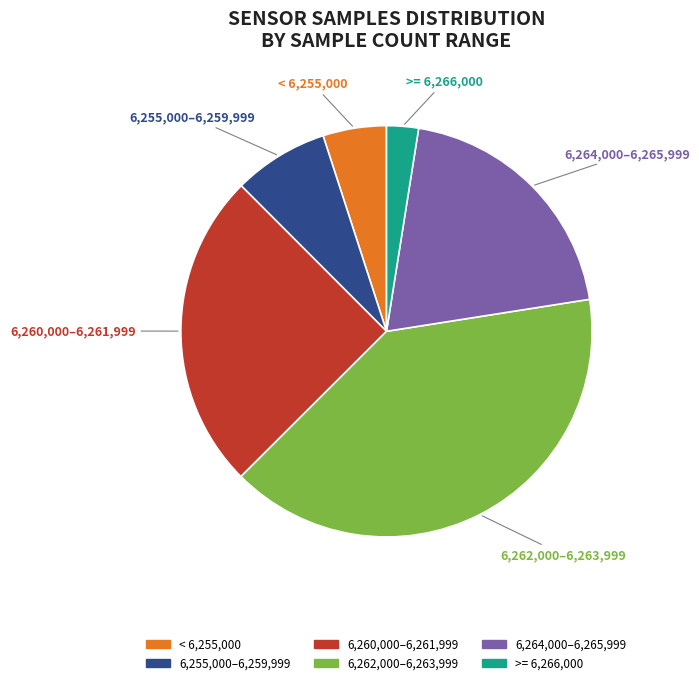

Is there any slice that represents more than half of the pie?

No